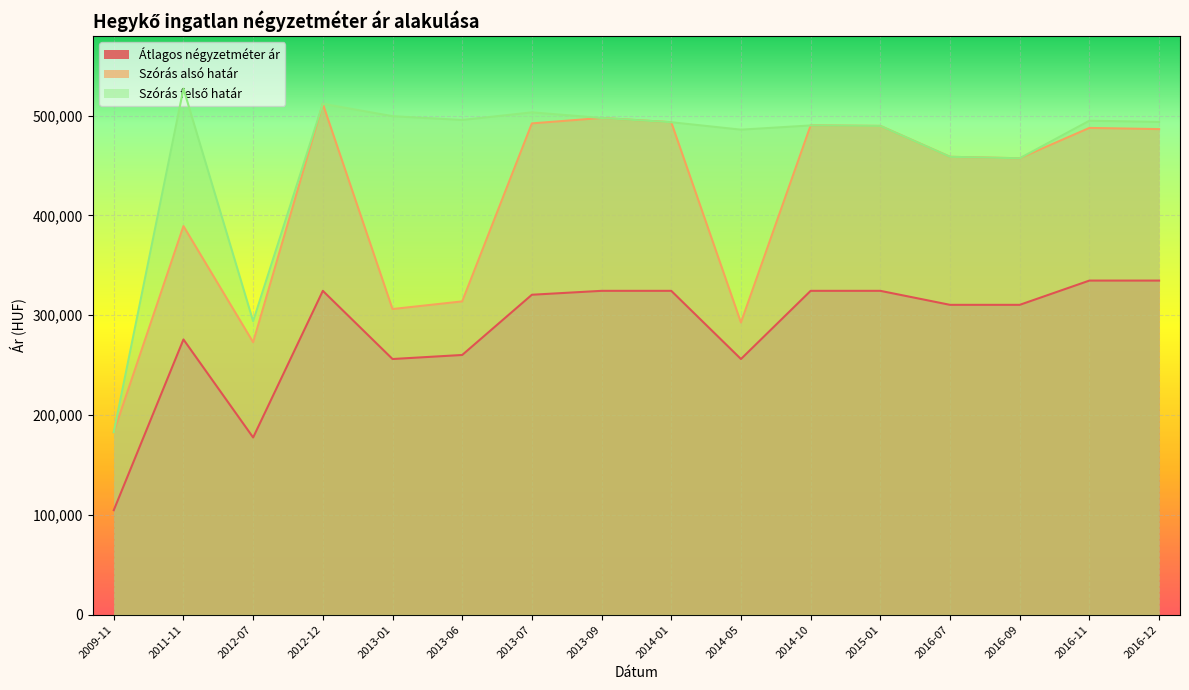

What is the spread (max minus min) of values at 2011-11?

251339